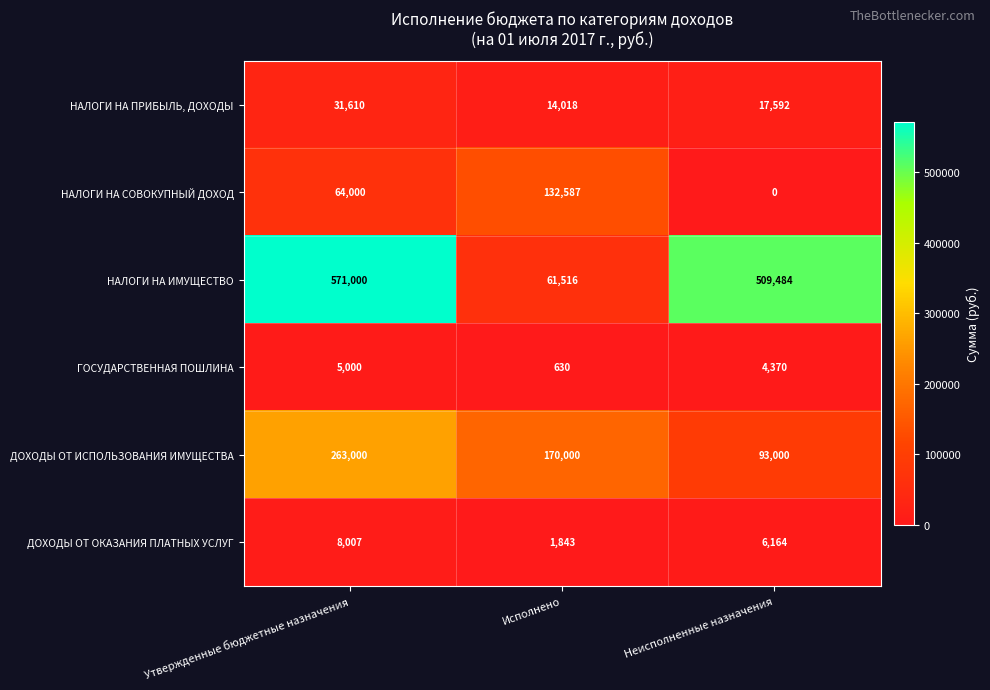

What is the difference between the second highest and minimum values in the ДОХОДЫ ОТ ОКАЗАНИЯ ПЛАТНЫХ УСЛУГ series?

4321